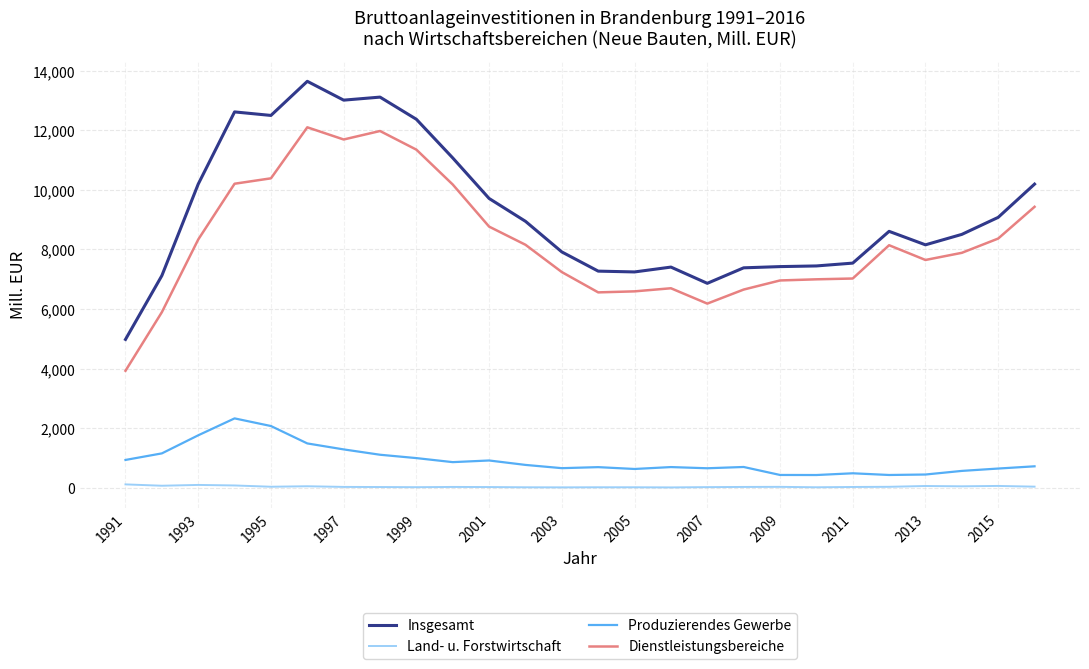

What is the greatest value displayed?

13642.5